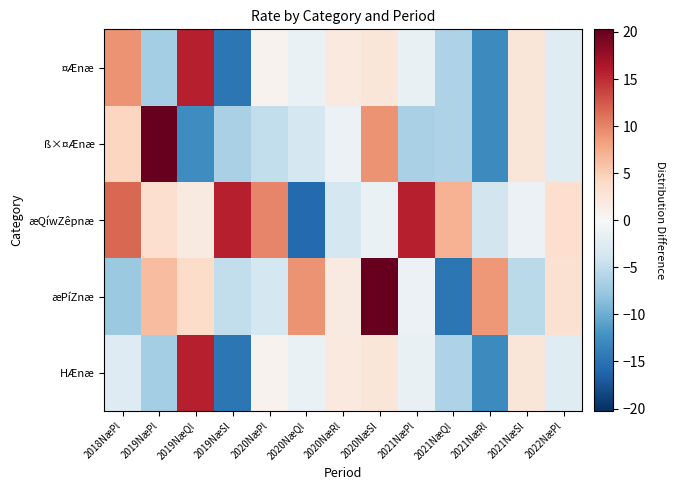

Which series has the largest total across all categories?

æQíwZêpnæ